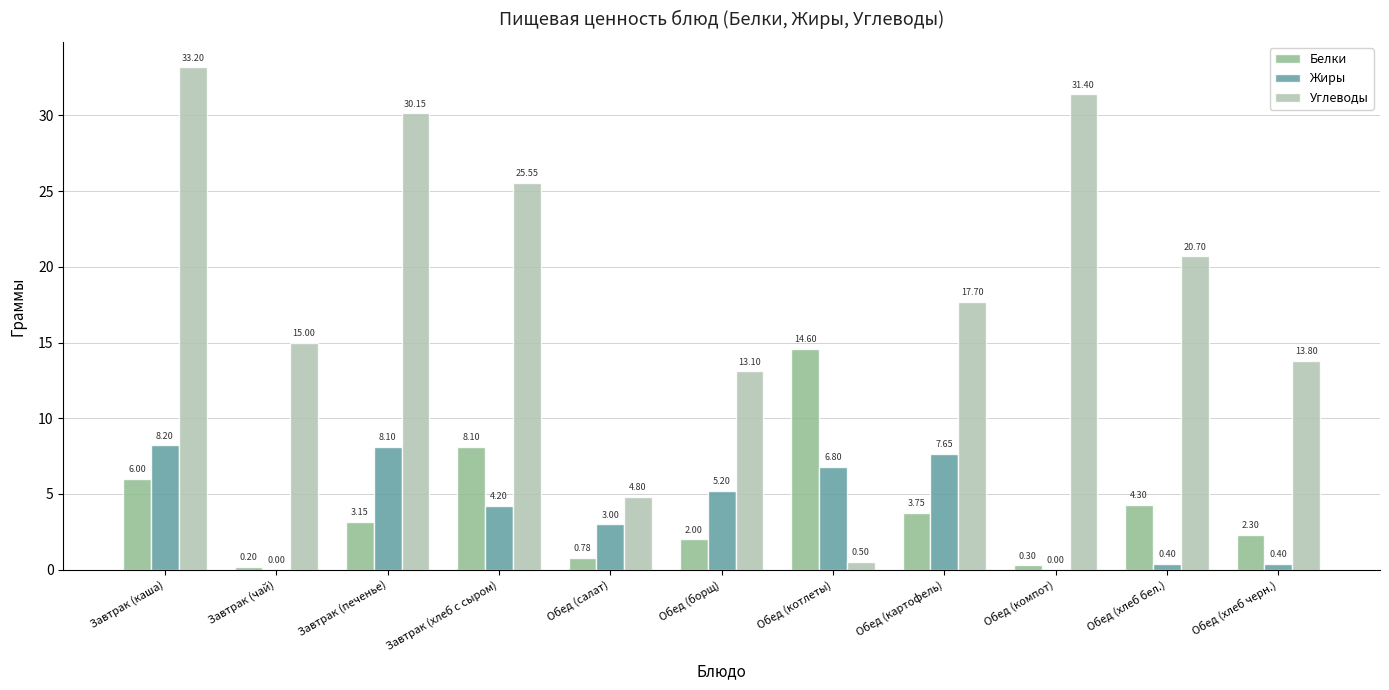

At which label is Углеводы closest to 16?

Завтрак (чай)